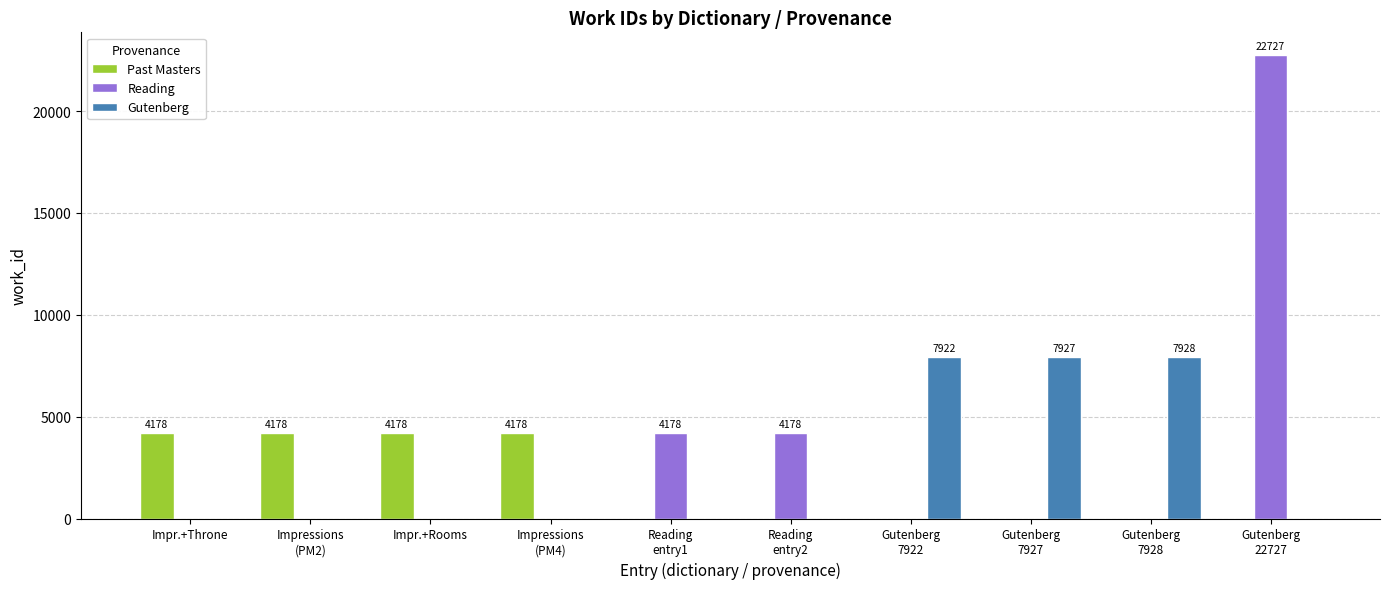

What is the total value across all series at Reading
entry1?

4178